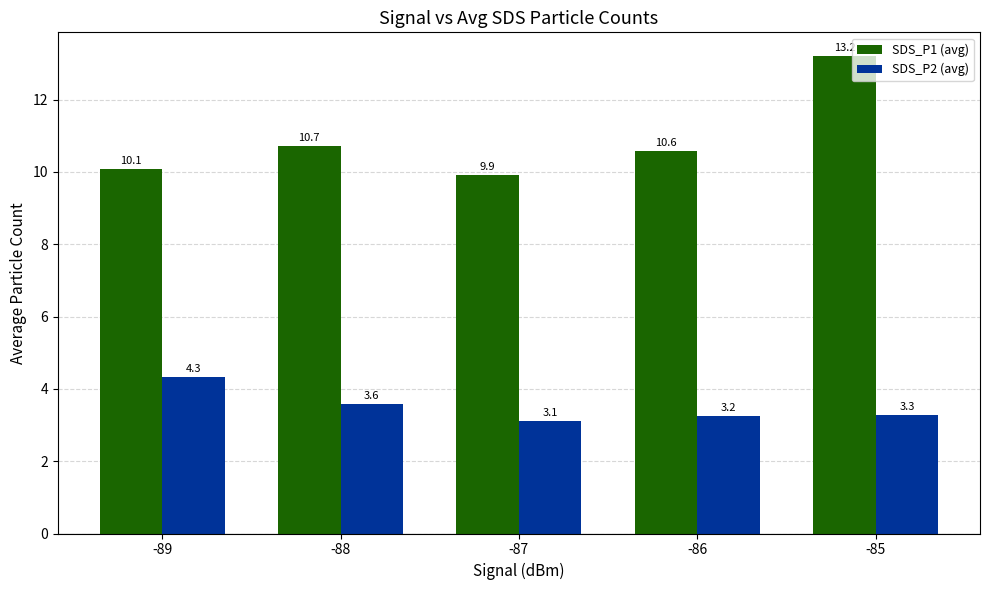

How many bars are there in each group?

2